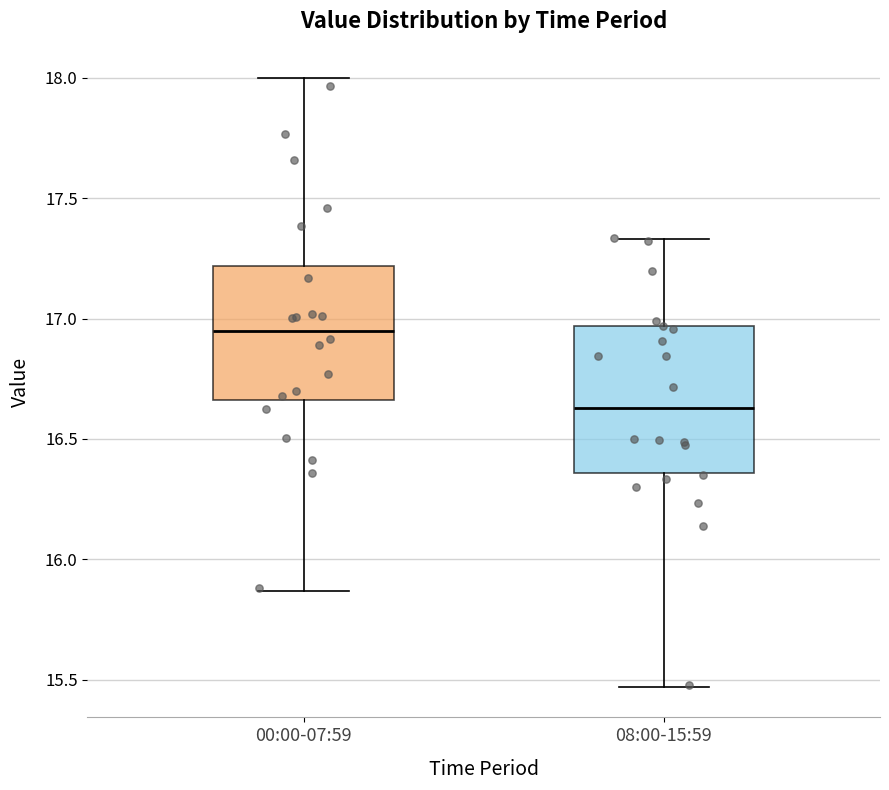

Reading left to right, transcribe this box plot: for each box, give where its median line is, the range the box spans, and where its two whiskers end, as read against the y-axis. The values are not printed on the chart, so give them approximately, as read against the axis.

00:00-07:59: median 16.95, box 16.65 to 17.20, whiskers 15.85 to 18.00
08:00-15:59: median 16.65, box 16.35 to 16.95, whiskers 15.45 to 17.35